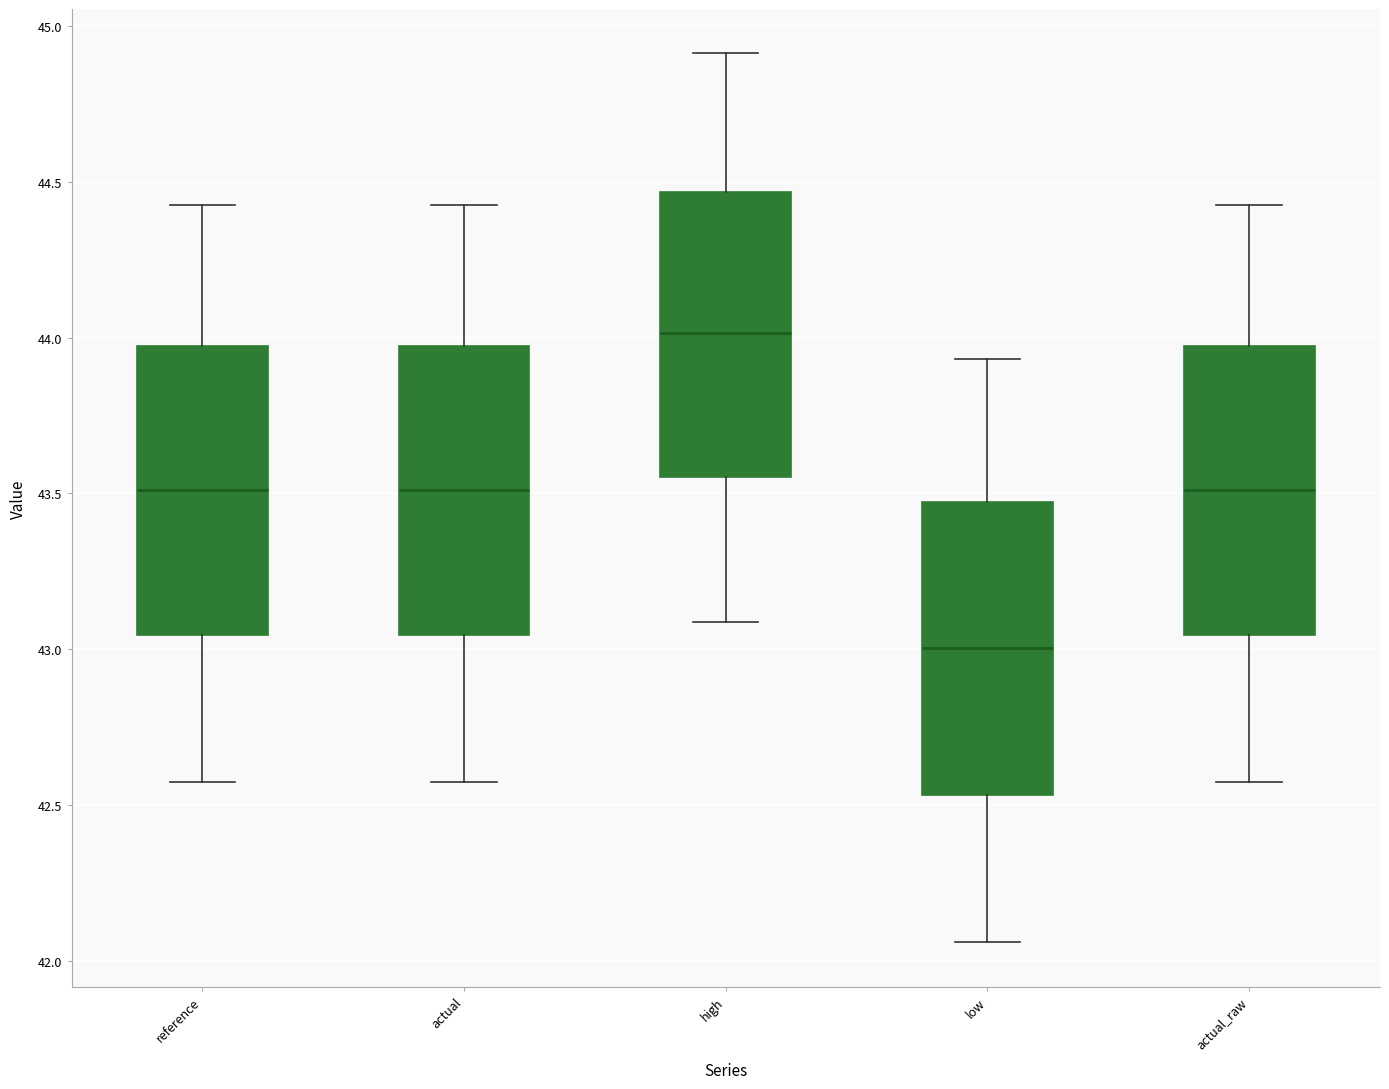

Reading left to right, read every box against the y-axis: the position of its median line, the range the box covers, and the ends of its whiskers. The values are not printed on the chart, so give them approximately, as read against the axis.

reference: median 43.50, box 43.05 to 43.95, whiskers 42.55 to 44.45
actual: median 43.50, box 43.05 to 43.95, whiskers 42.55 to 44.45
high: median 44.00, box 43.55 to 44.45, whiskers 43.10 to 44.90
low: median 43.00, box 42.55 to 43.45, whiskers 42.05 to 43.95
actual_raw: median 43.50, box 43.05 to 43.95, whiskers 42.55 to 44.45